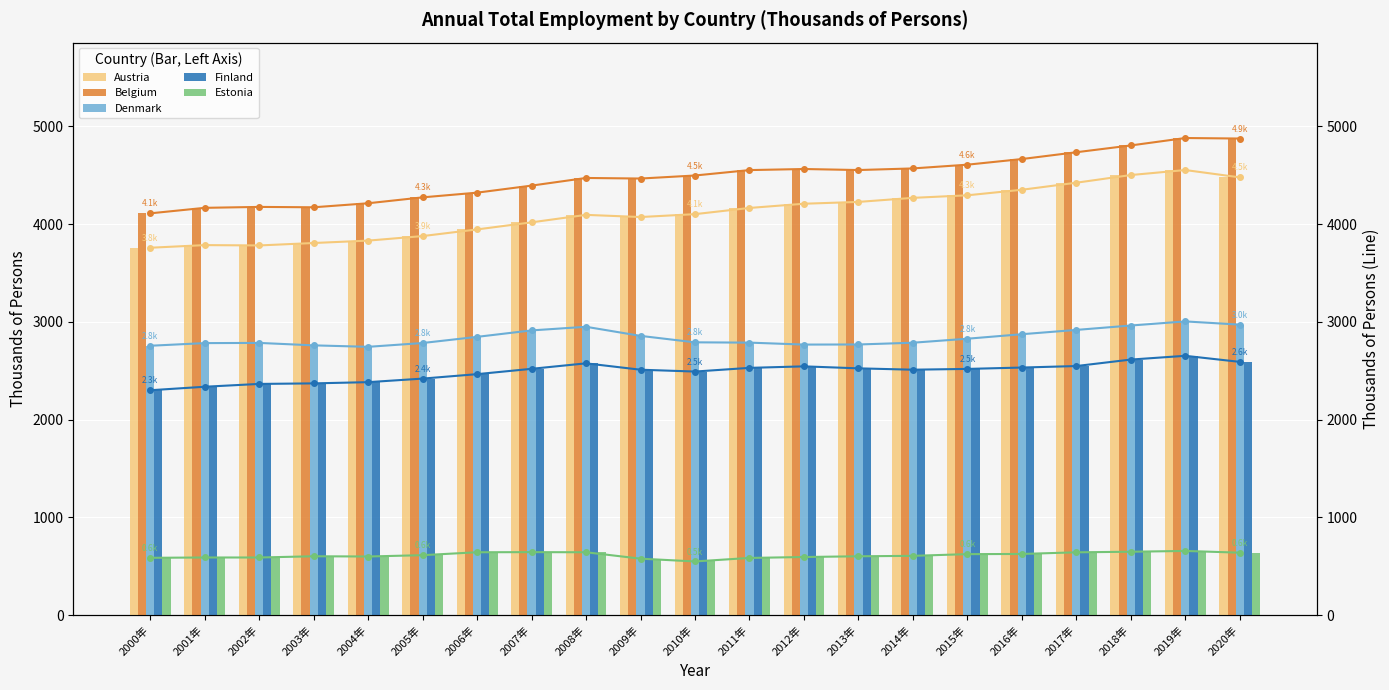

At which label does Belgium first exceed 4496?

2010年